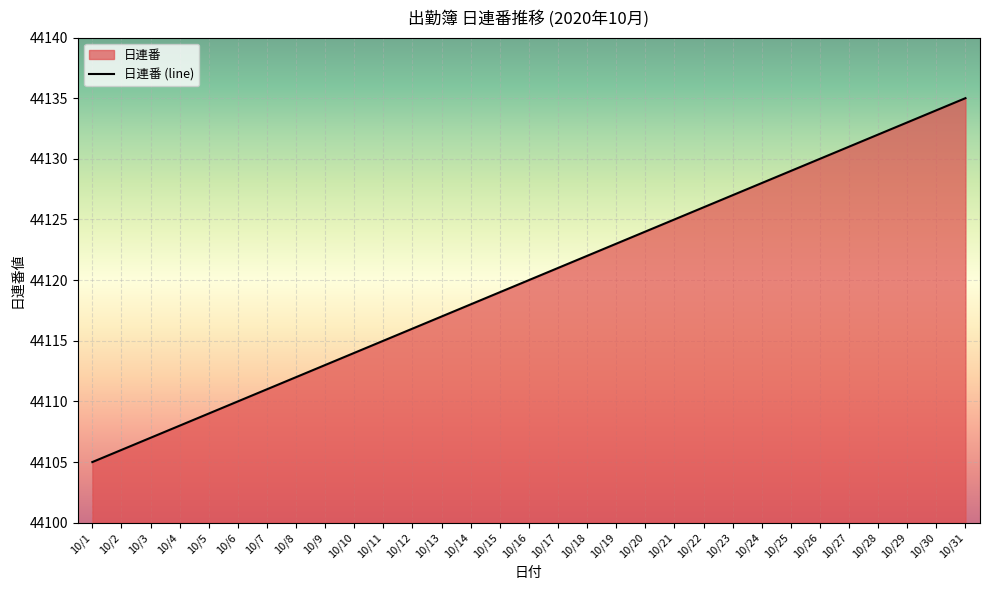

What is the value of the 29th point from the left?

44133